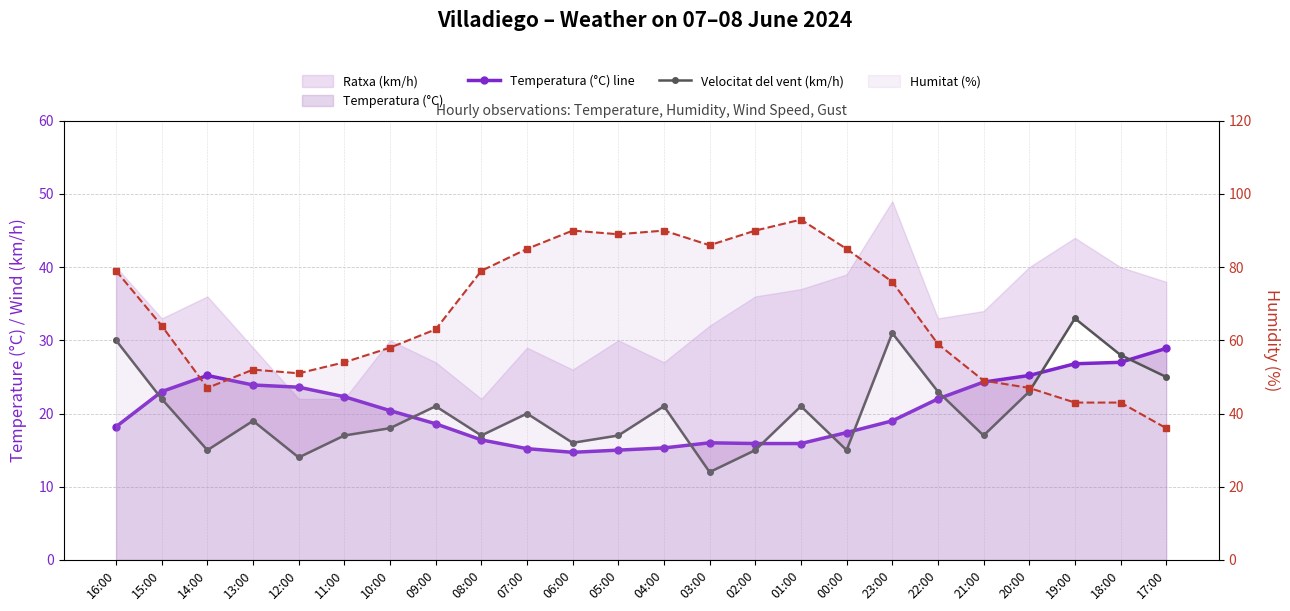

What is the minimum value for Velocitat del vent (km/h)?

12.0